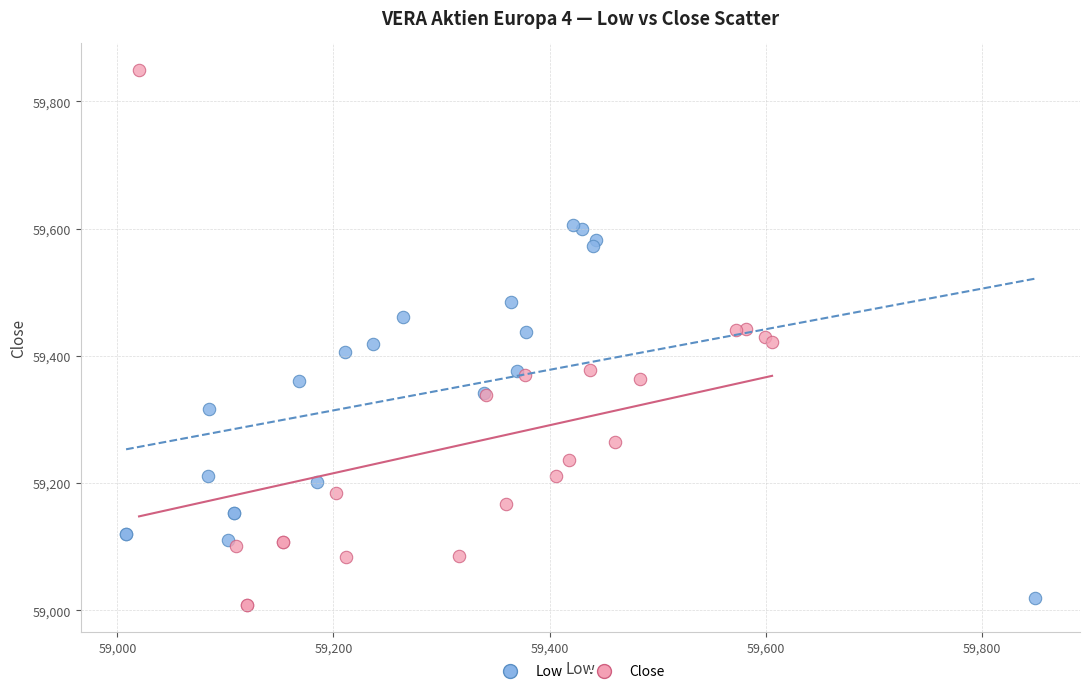

Which series reaches the maximum Y coordinate?

Close